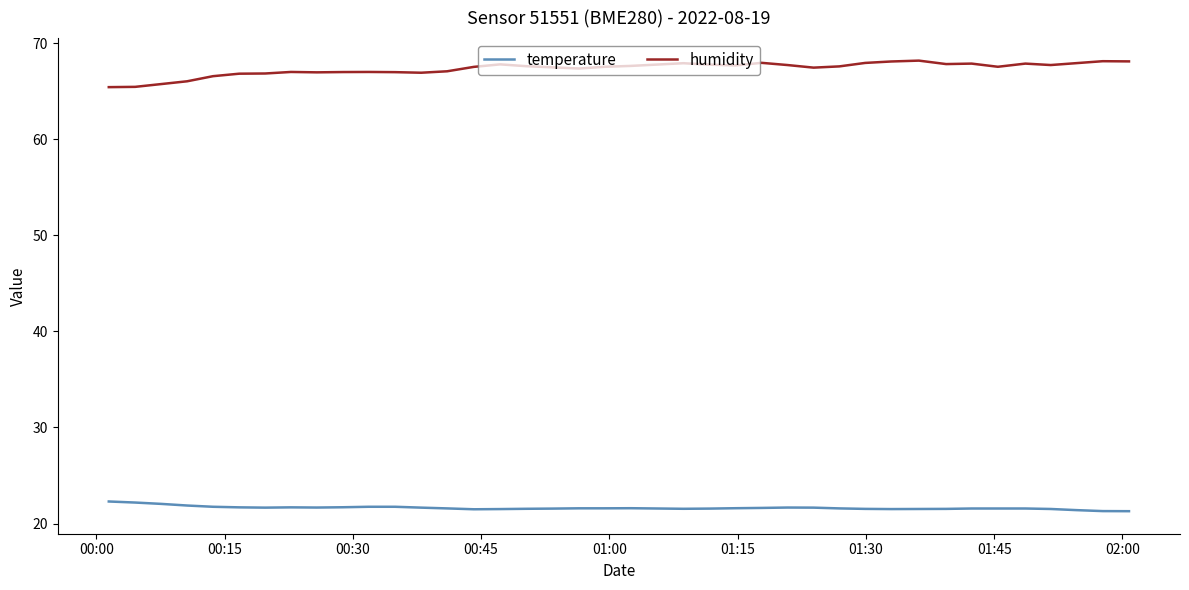

What is the average value of the humidity series?

67.3